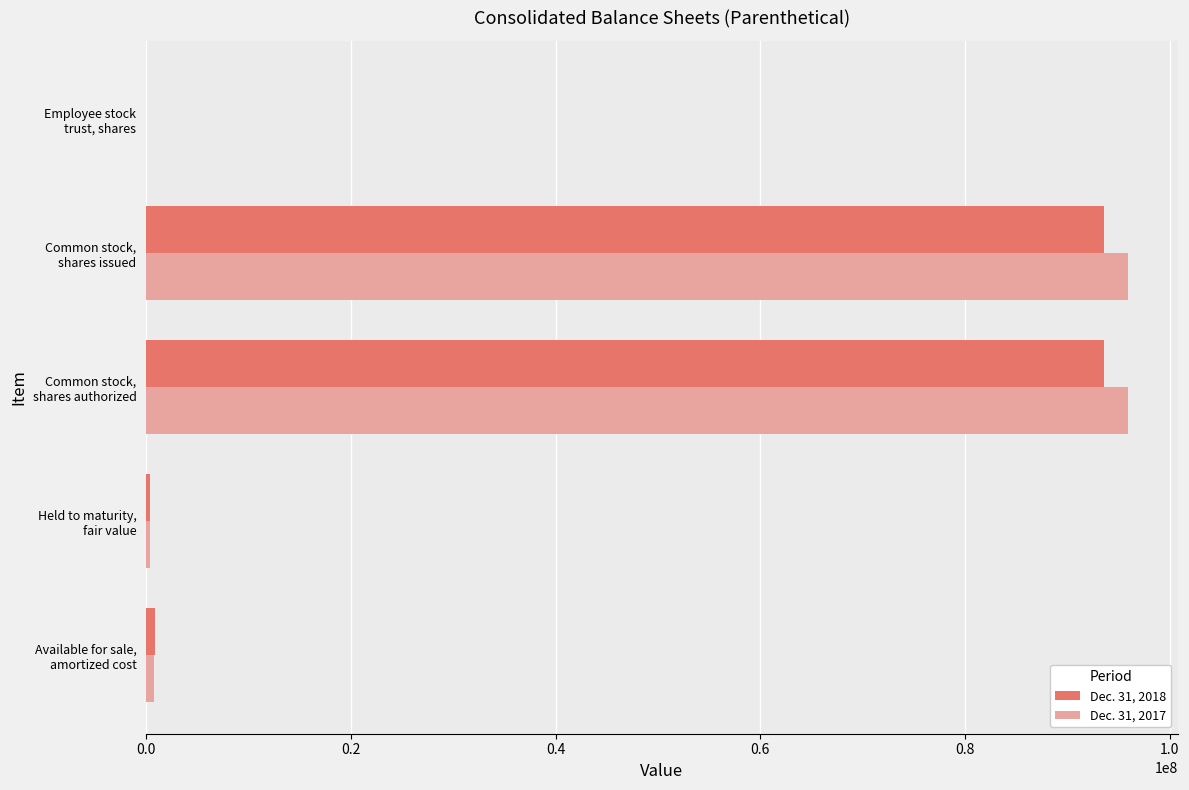

Which series has the widest spread of values?

Dec. 31, 2017